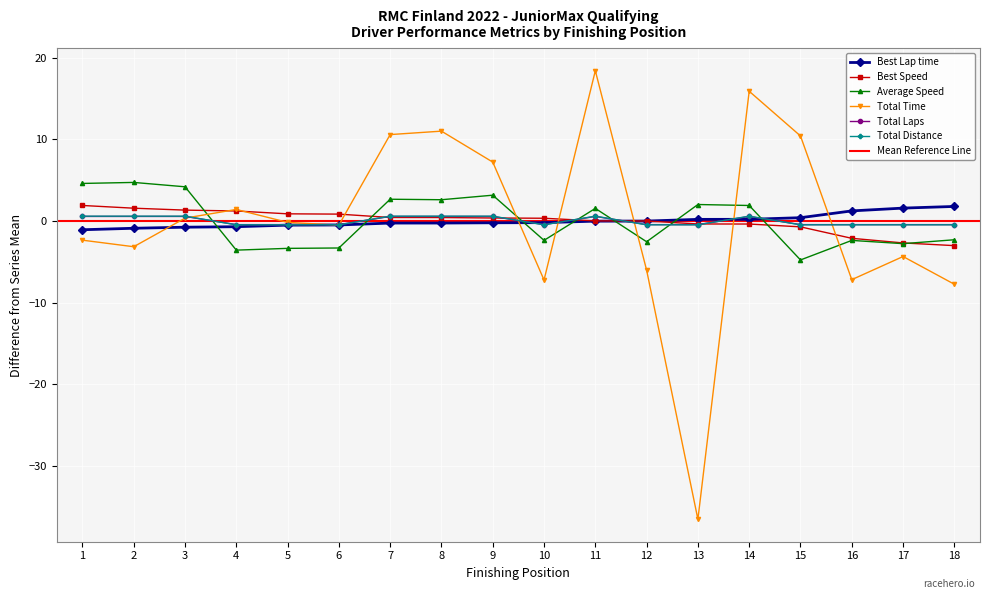

How many values in Best Speed are above zero?

11